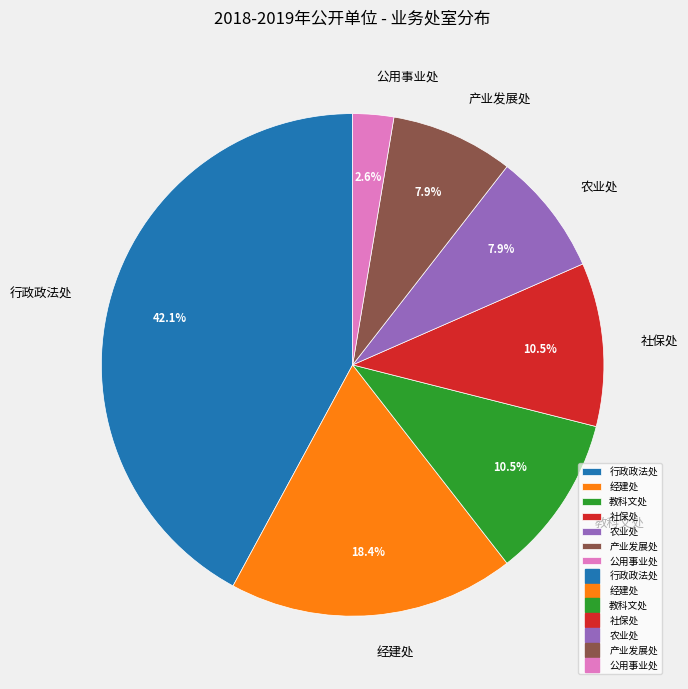

To the nearest percent, what portion does 经建处 represent?

18%